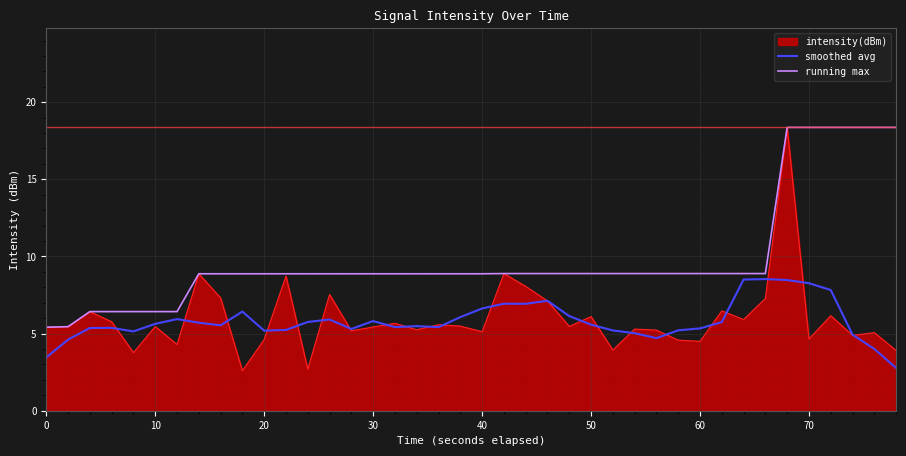

True or false: smoothed avg and running max cross at least once.

False